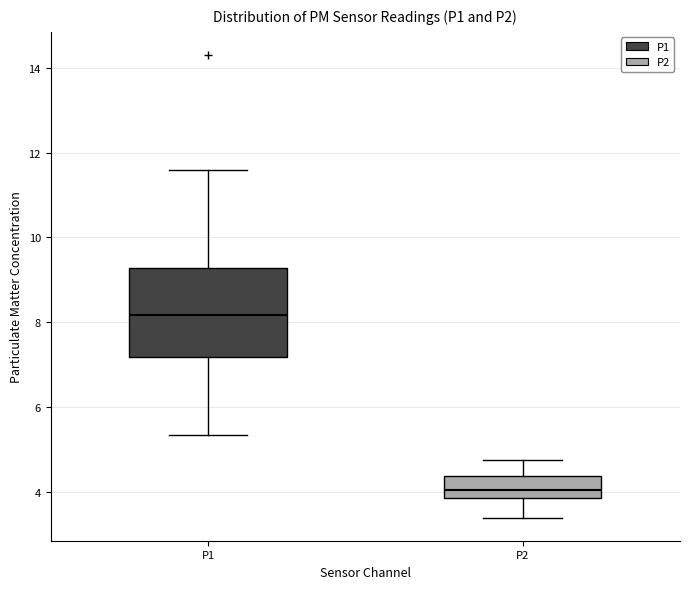

Comparing the boxes themselves (not the whiskers), which one is the tallest?

P1